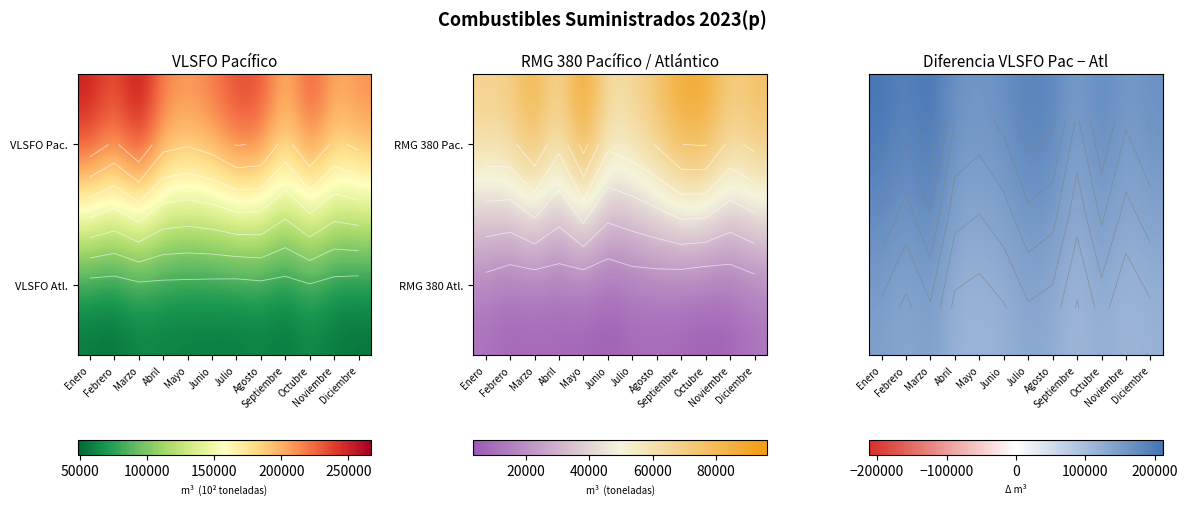

What is the total value across all series at Agosto?

466440.9